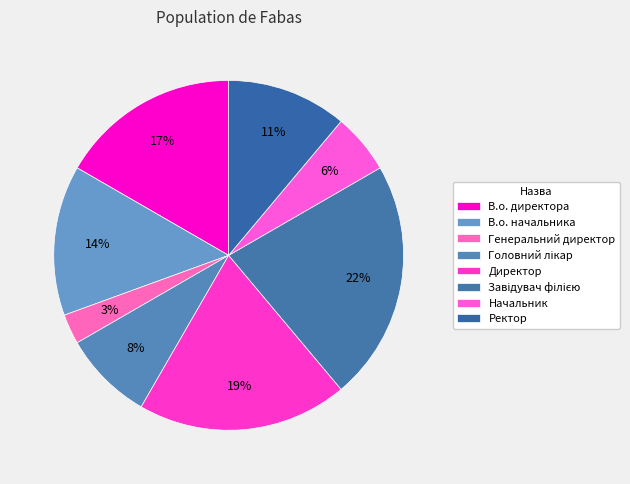

True or false: Завідувач філією accounts for 22% of the total.

True